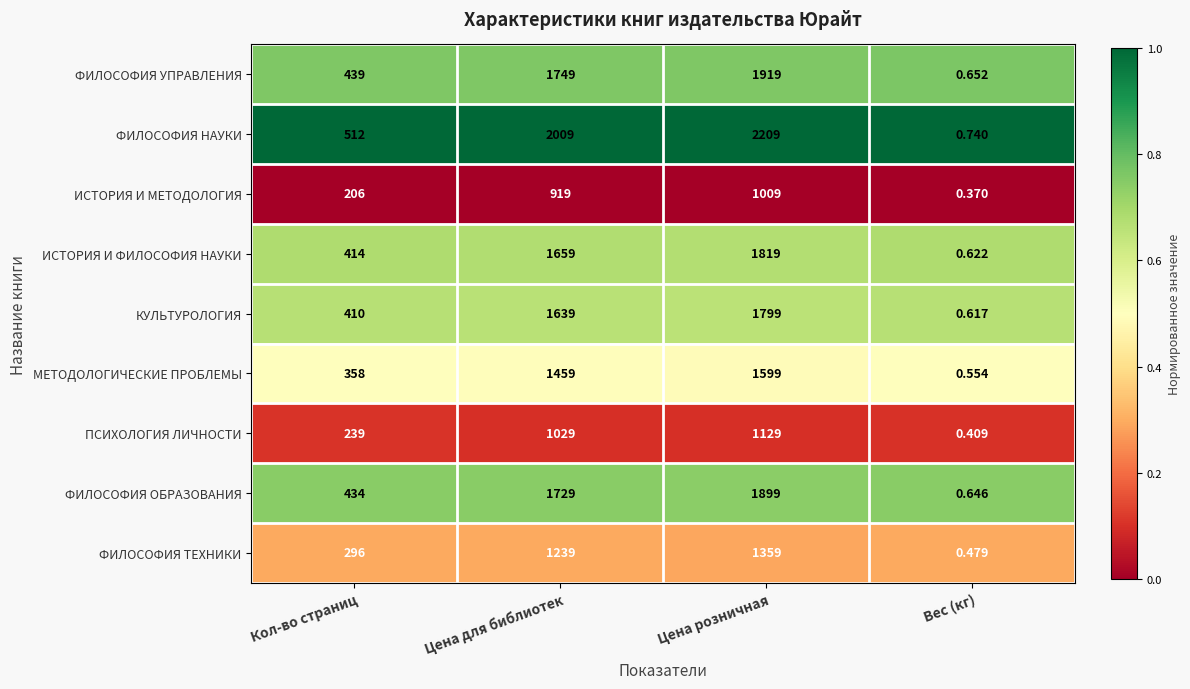

Rank the series at Вес (кг) from lowest to highest value.

ИСТОРИЯ И МЕТОДОЛОГИЯ, ПСИХОЛОГИЯ ЛИЧНОСТИ, ФИЛОСОФИЯ ТЕХНИКИ, МЕТОДОЛОГИЧЕСКИЕ ПРОБЛЕМЫ, КУЛЬТУРОЛОГИЯ, ИСТОРИЯ И ФИЛОСОФИЯ НАУКИ, ФИЛОСОФИЯ ОБРАЗОВАНИЯ, ФИЛОСОФИЯ УПРАВЛЕНИЯ, ФИЛОСОФИЯ НАУКИ